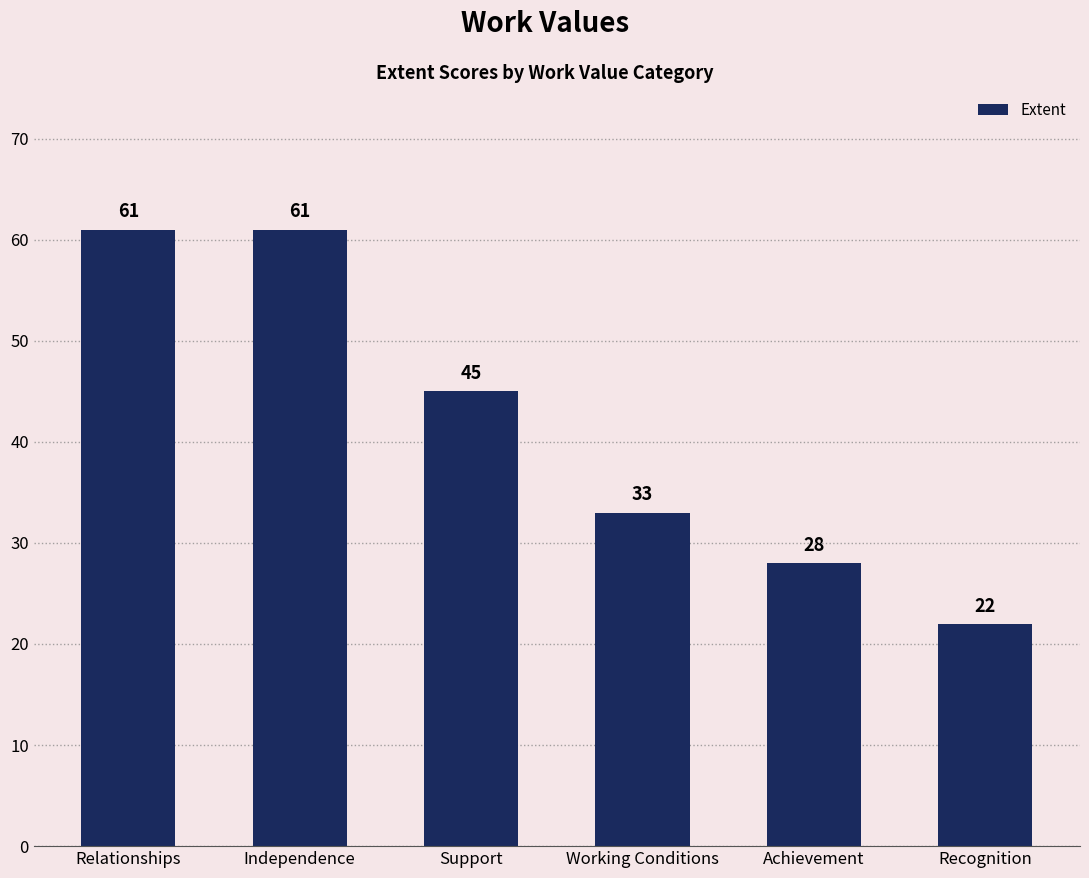

How many values are below 45?

3